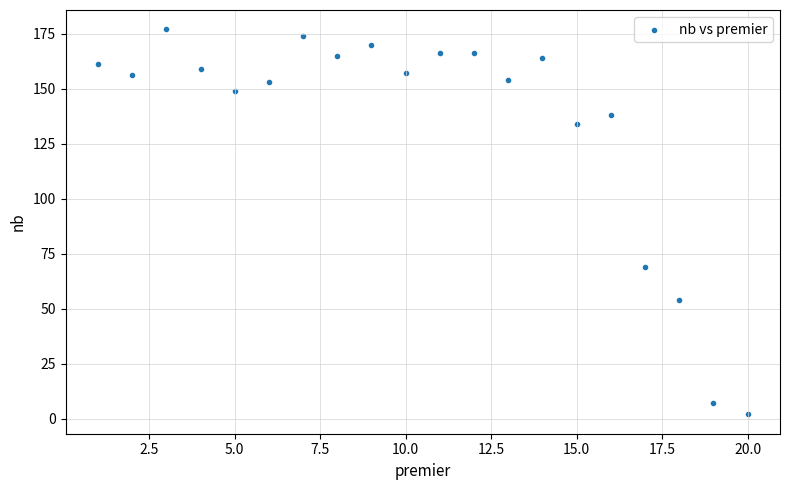

What Y value in the scatter plot is closest to 89?

69